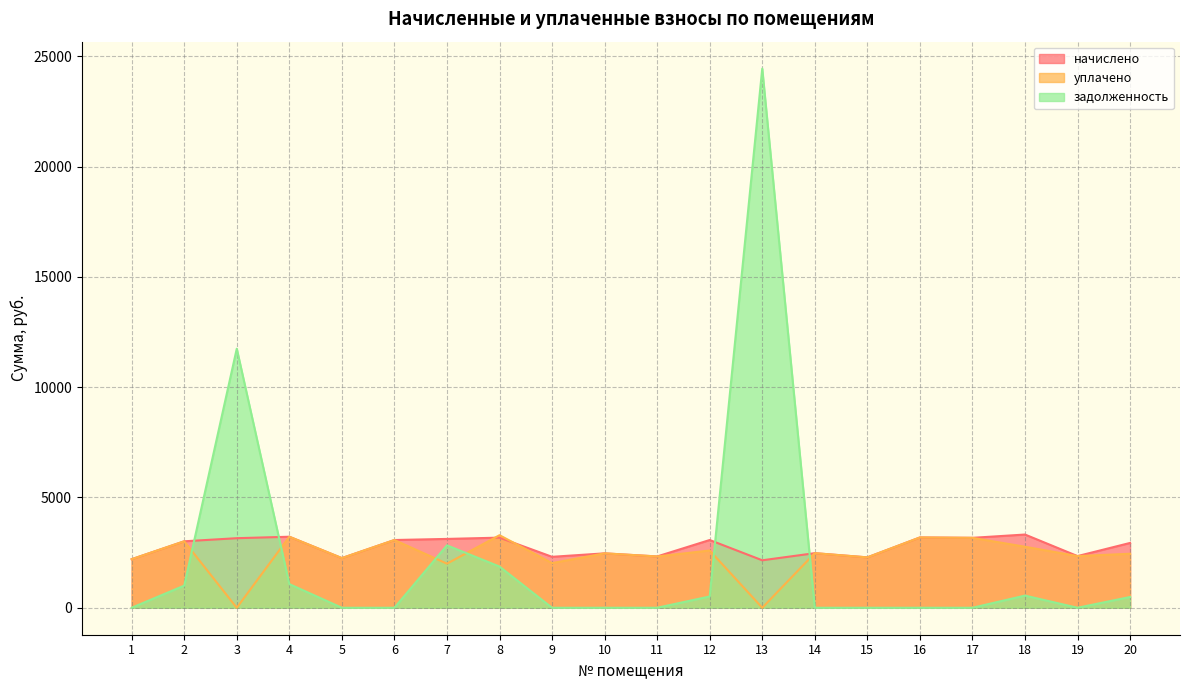

At which category does the chart reach its minimum across all series?

3